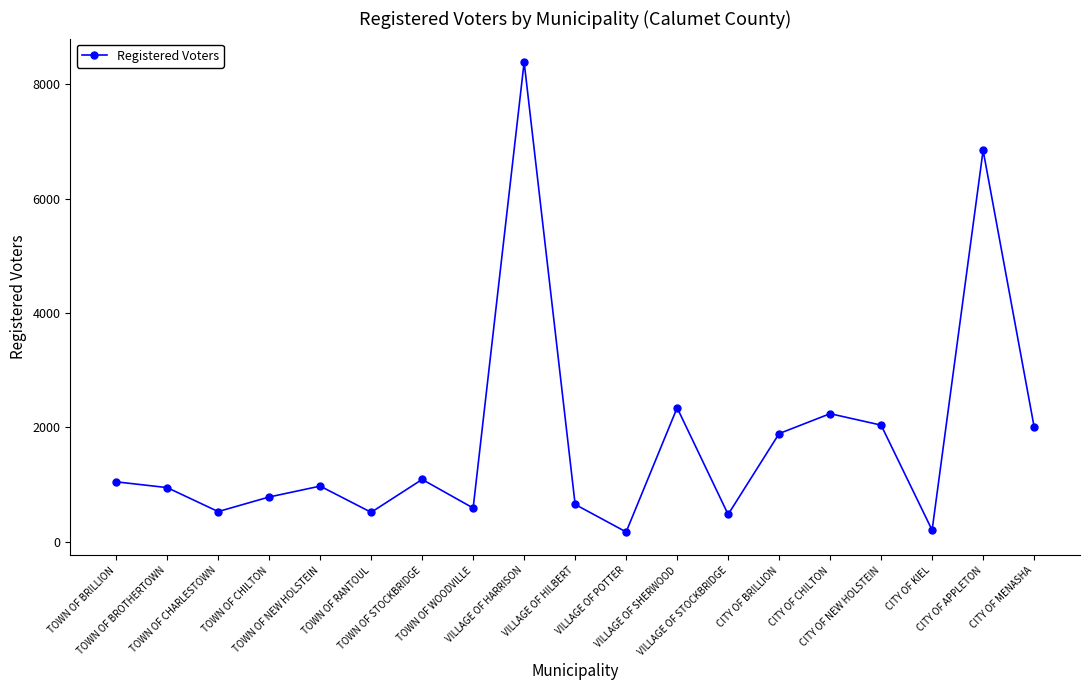

What is the difference between the second highest and second lowest values?

6639